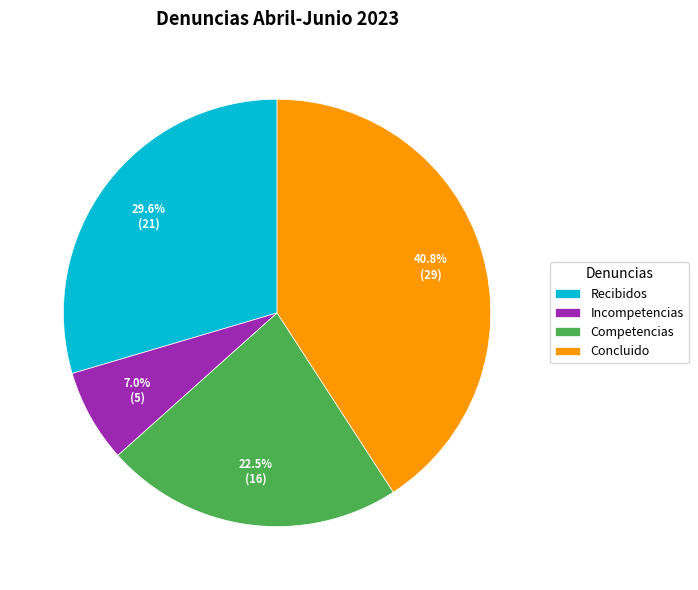

Does Incompetencias represent more than half of the total?

No